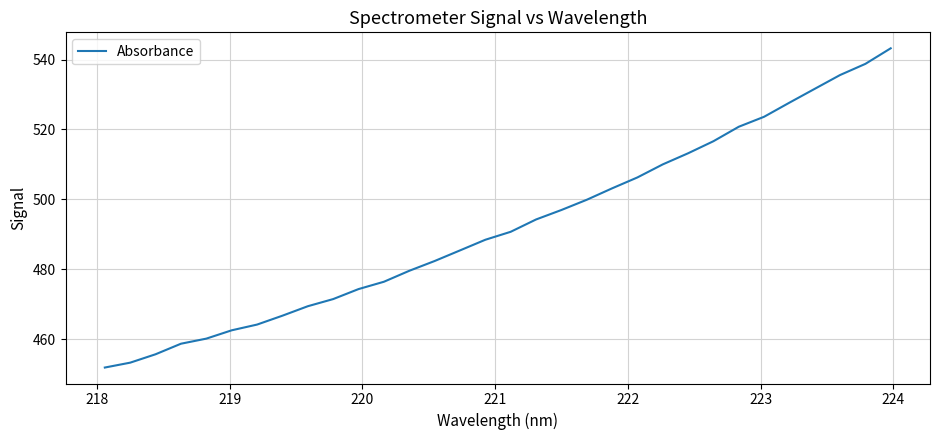

Does the chart display data point markers on the line(s)?

No